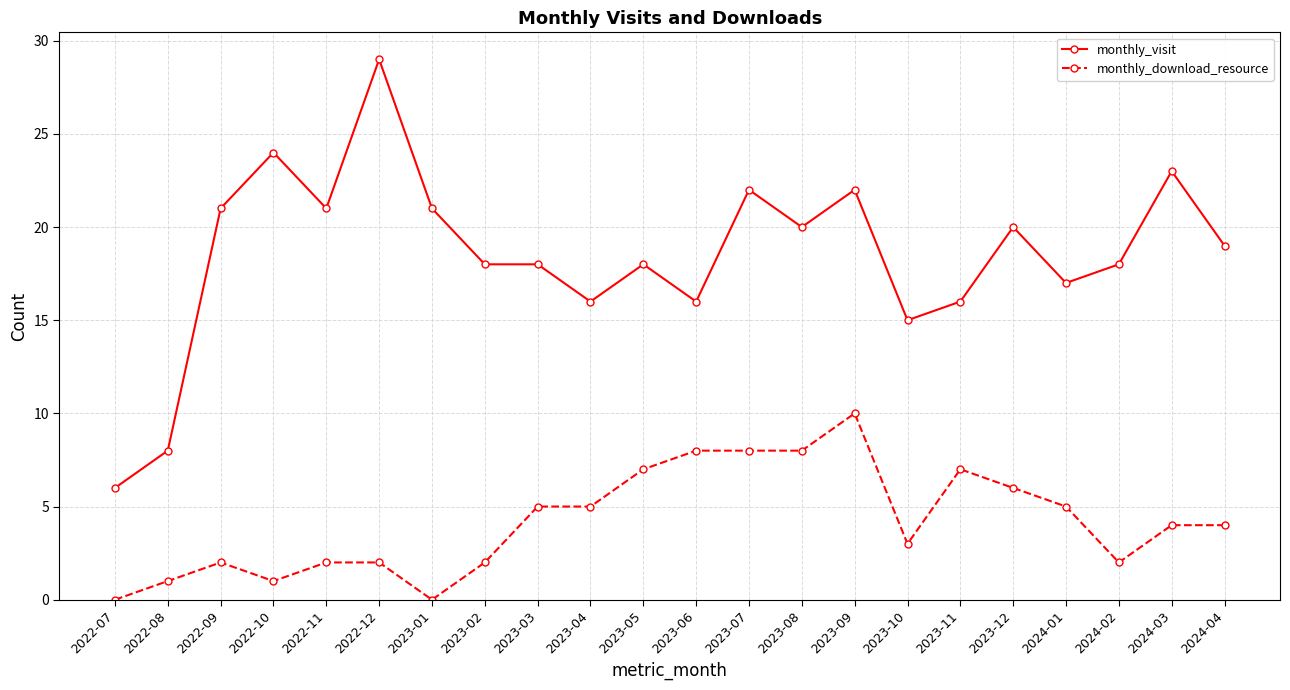

What position from the right is 2024-04?

1